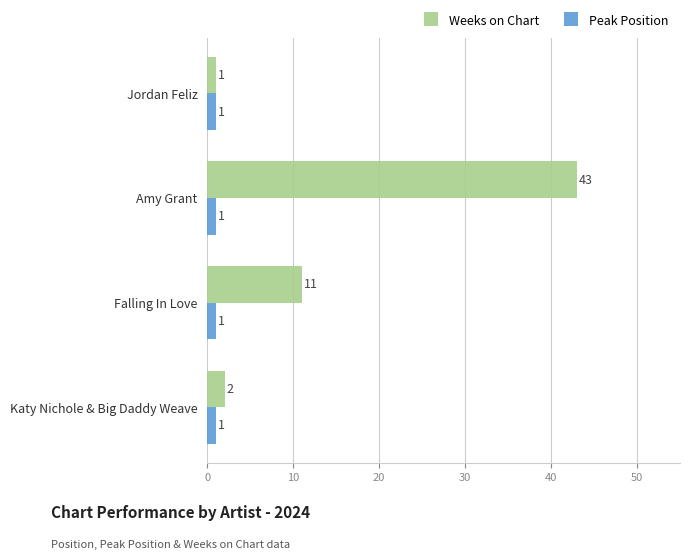

Which series has the largest range (max minus min)?

Weeks on Chart